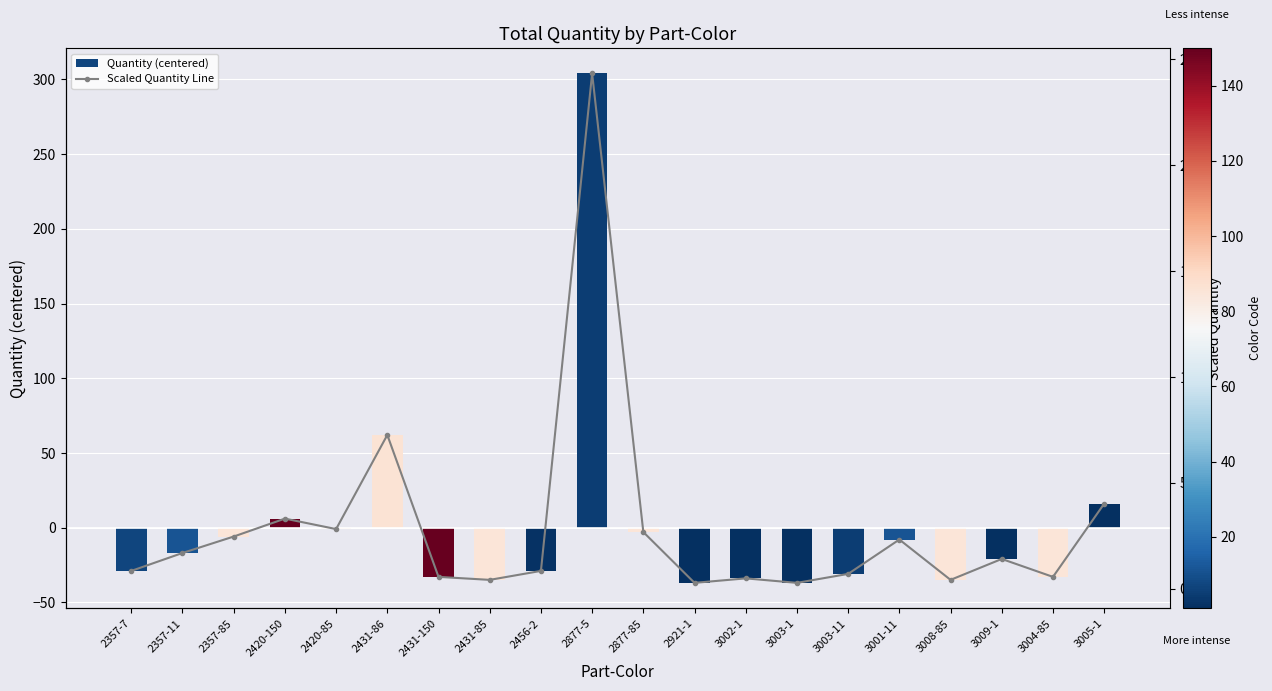

How many data points in Quantity (centered) are above -20?

9